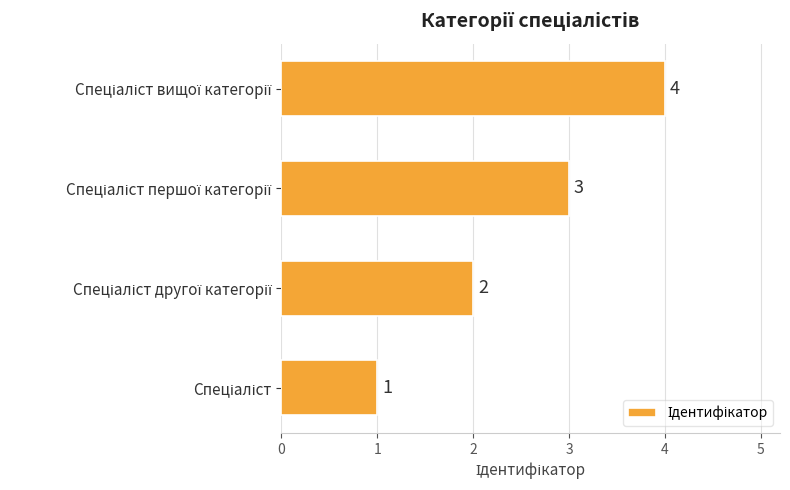

Count the values in the range 2 to 4.

3